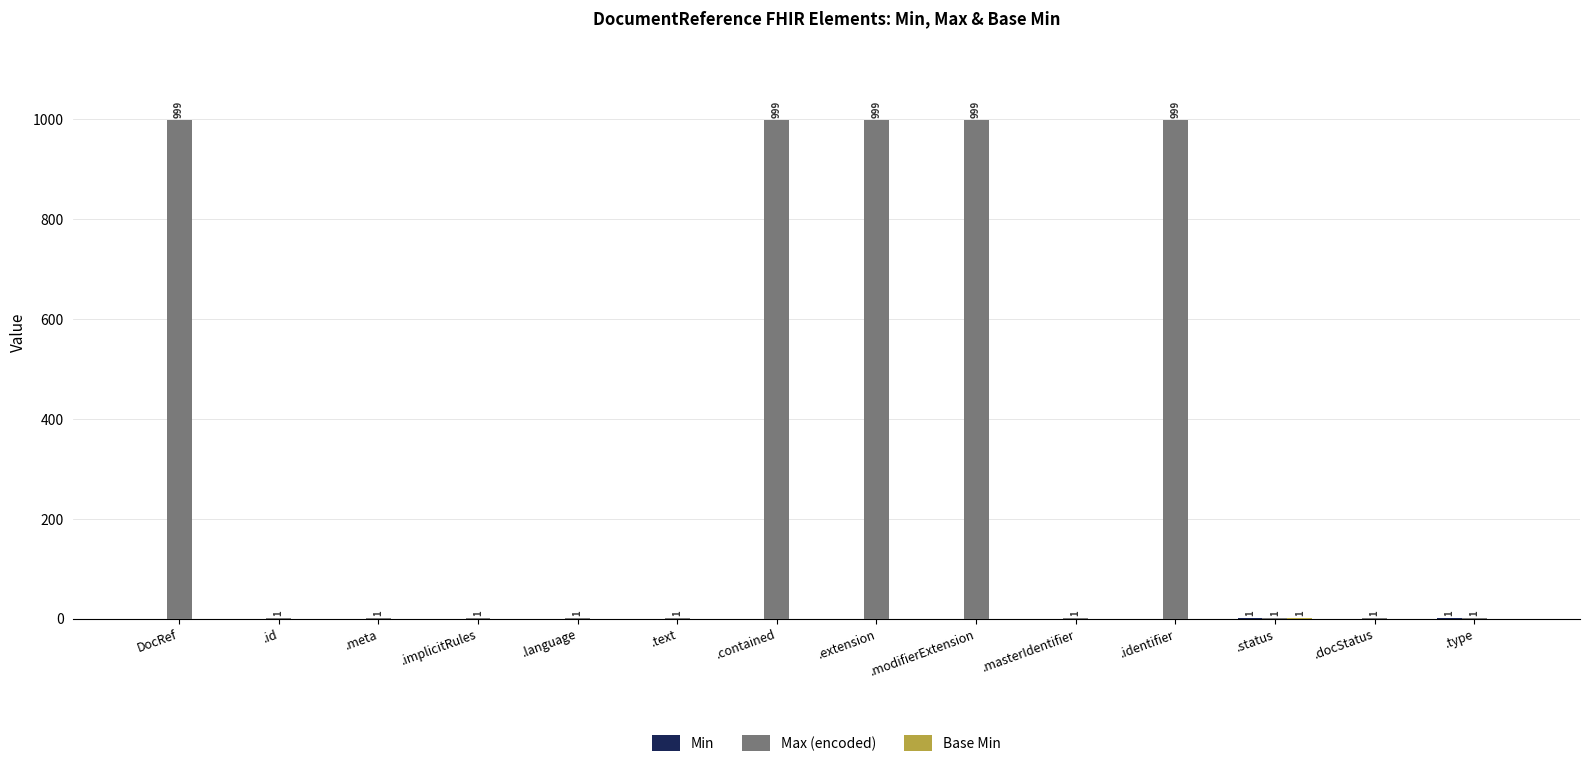

Count the number of data series in this chart.

3